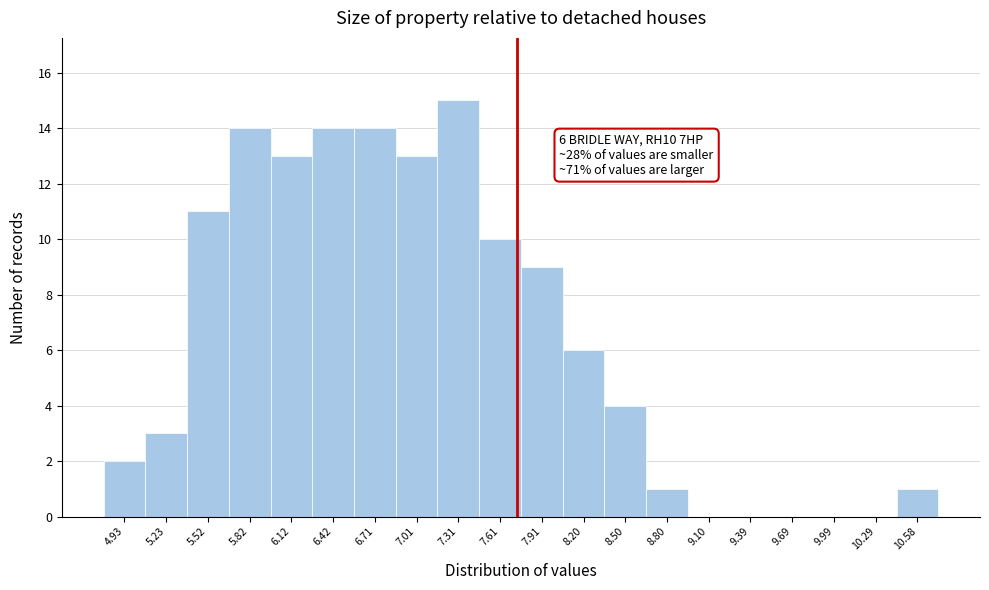

Reading right to left, what are all the values shown in this chart?

10.58=1	10.29=0	9.99=0	9.69=0	9.39=0	9.10=0	8.80=1	8.50=4	8.20=6	7.91=9	7.61=10	7.31=15	7.01=13	6.71=14	6.42=14	6.12=13	5.82=14	5.52=11	5.23=3	4.93=2